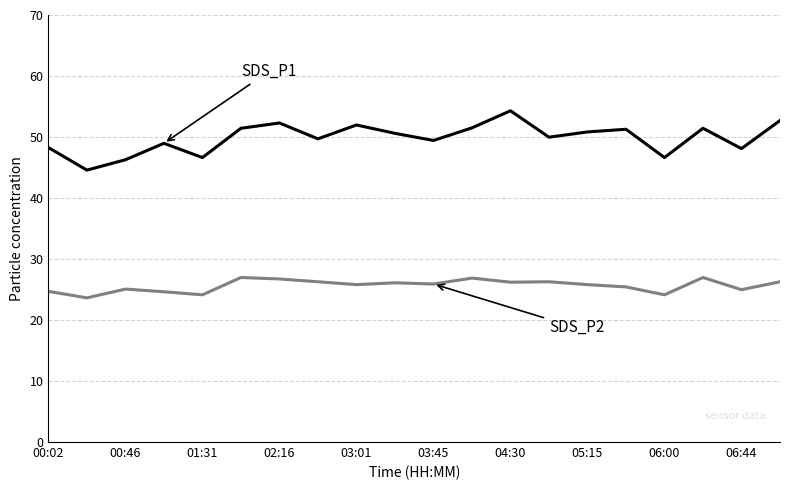

What is the greatest value displayed?

54.3